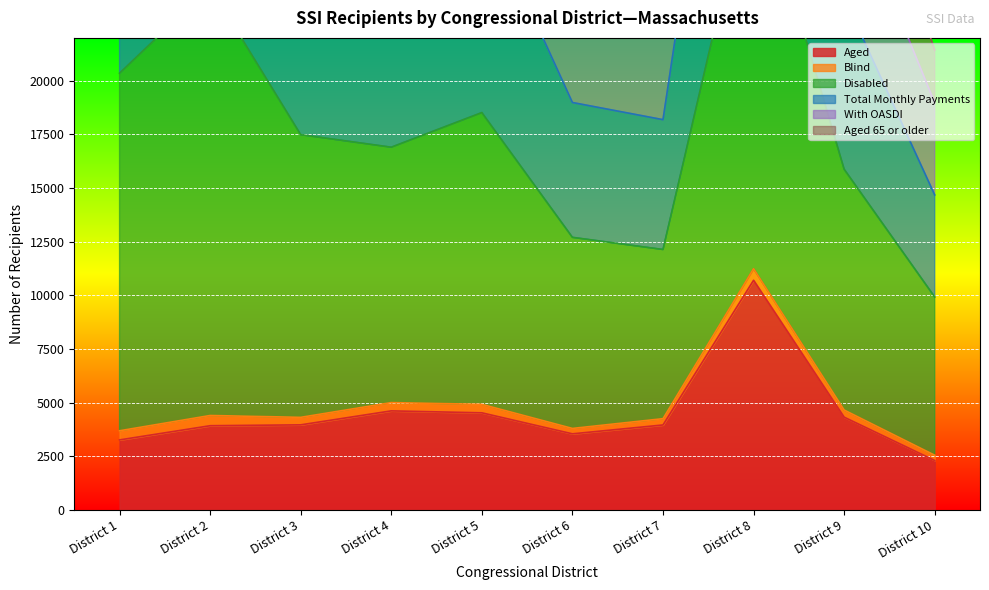

What is the difference between the Aged 65 or older values at District 1 and District 7?

564